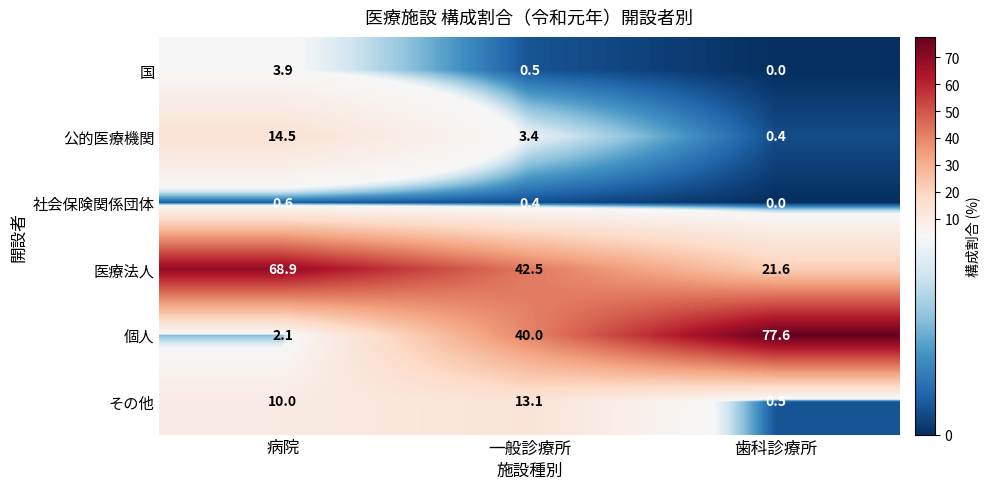

Count the number of categories in the chart.

3